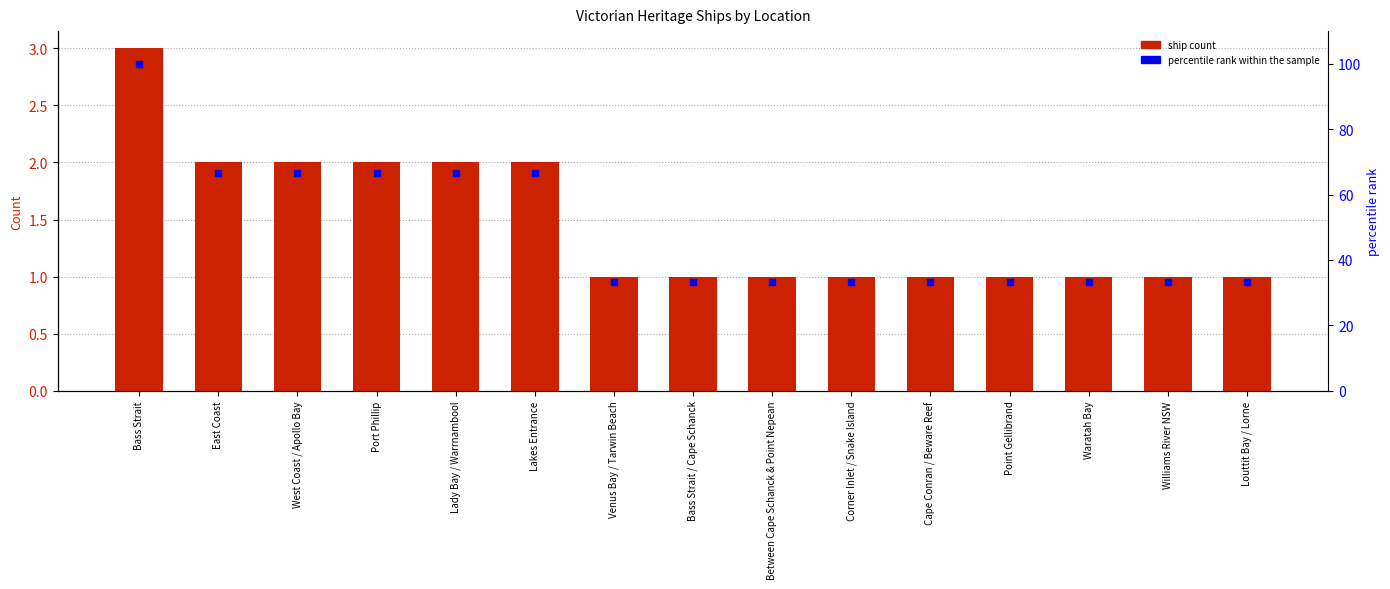

Which series has the largest Y range (max minus min)?

percentile rank within the sample